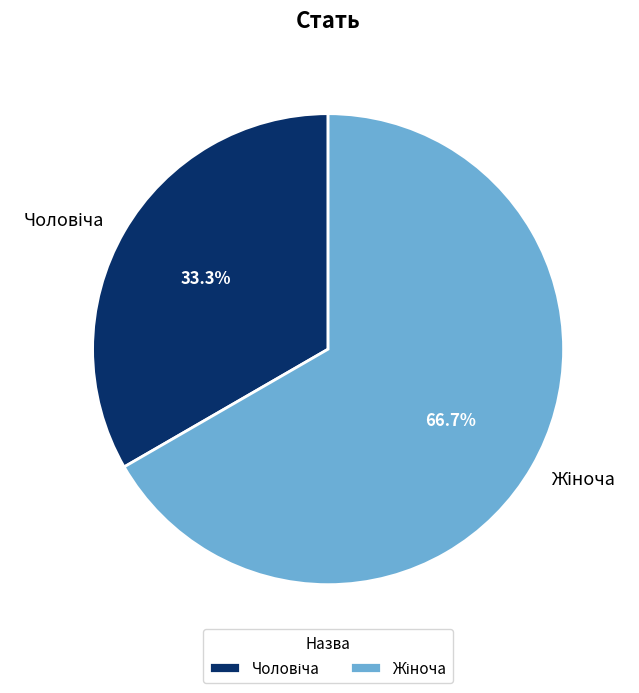

Is there a majority slice in this chart?

Yes